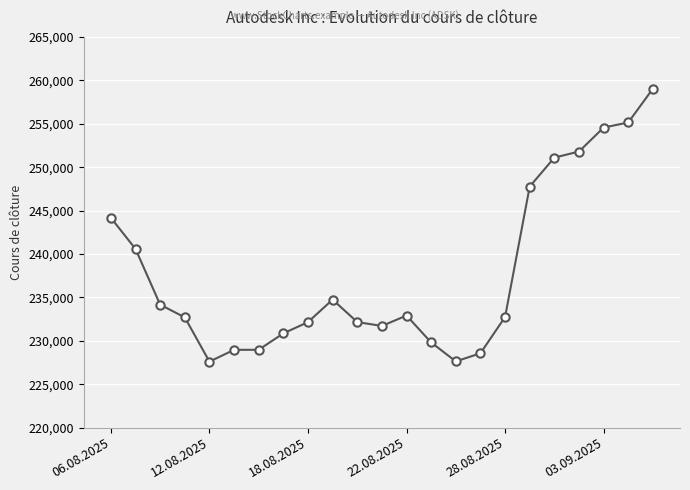

What is the smallest value displayed?

227604